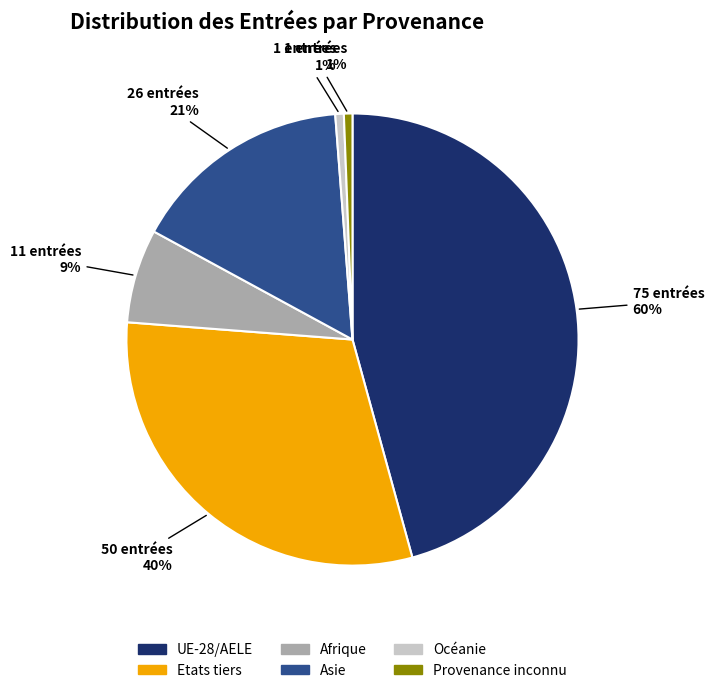

Do Asie and Océanie together represent more than half of the pie?

No